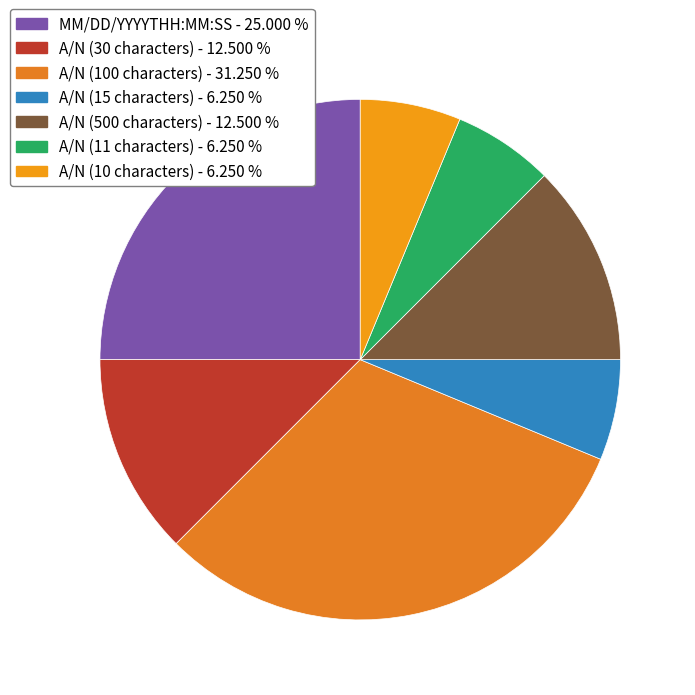

What portion of the pie excludes A/N (30 characters)?

87.5%